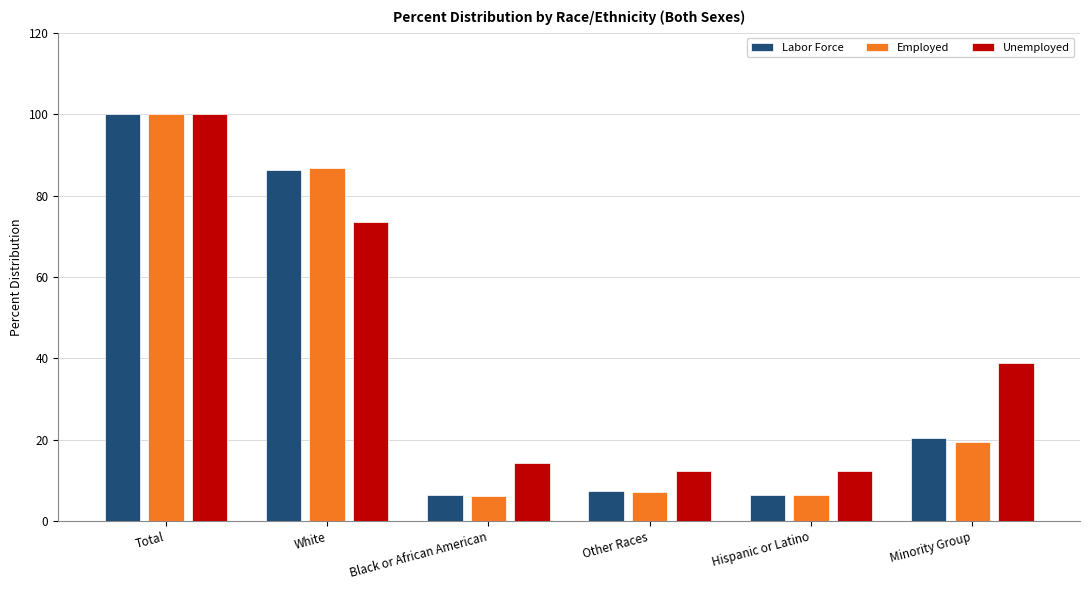

What is the lowest value of the Unemployed series?

12.3